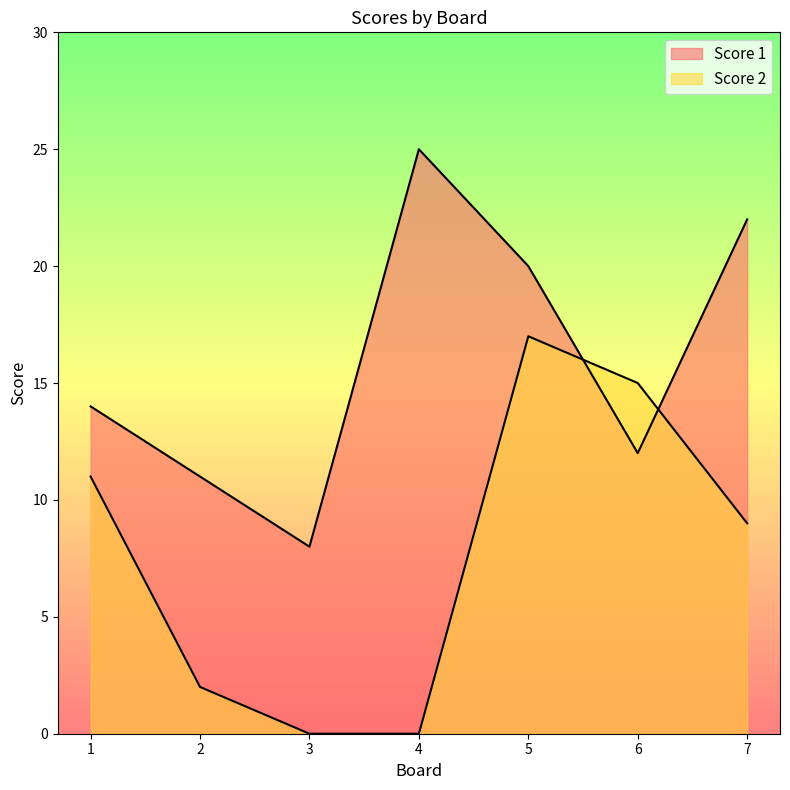

Does the chart have visible grid lines?

No